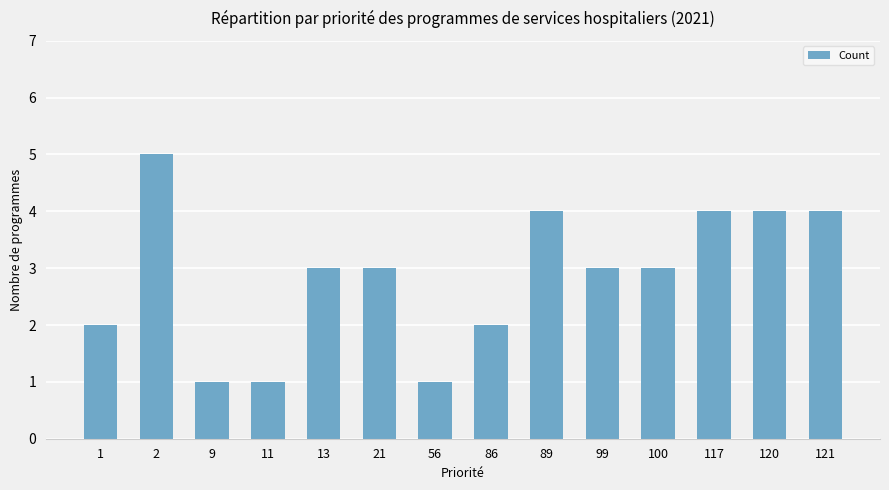

Reading left to right, transcribe all the data shown in this chart.

2	5	1	1	3	3	1	2	4	3	3	4	4	4